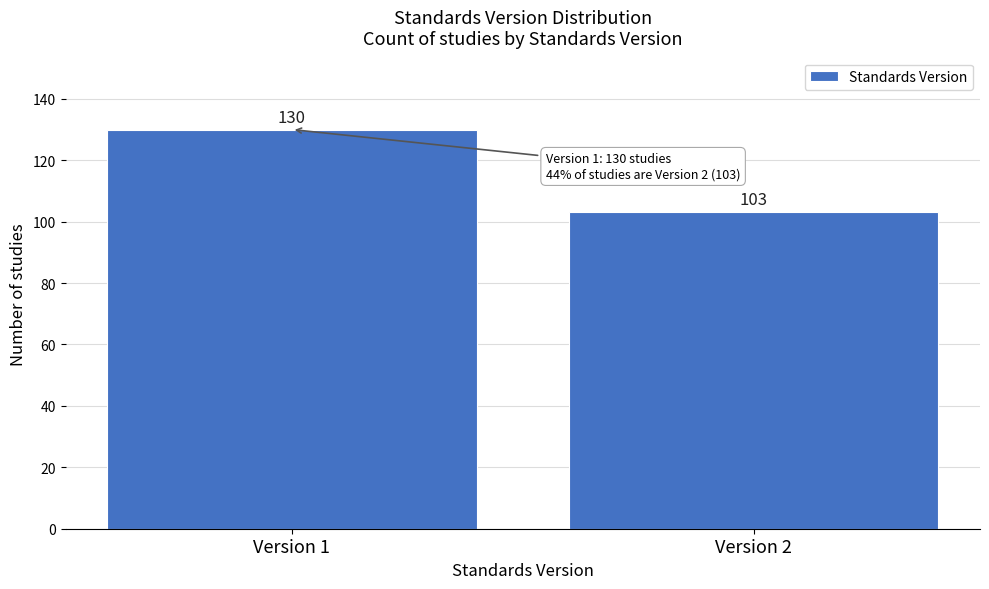

Reading right to left, what are all the values shown in this chart?

103	130